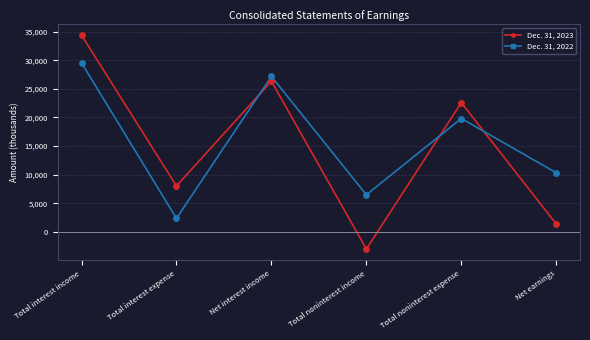

What are all the series names shown in the legend?

Dec. 31, 2023, Dec. 31, 2022